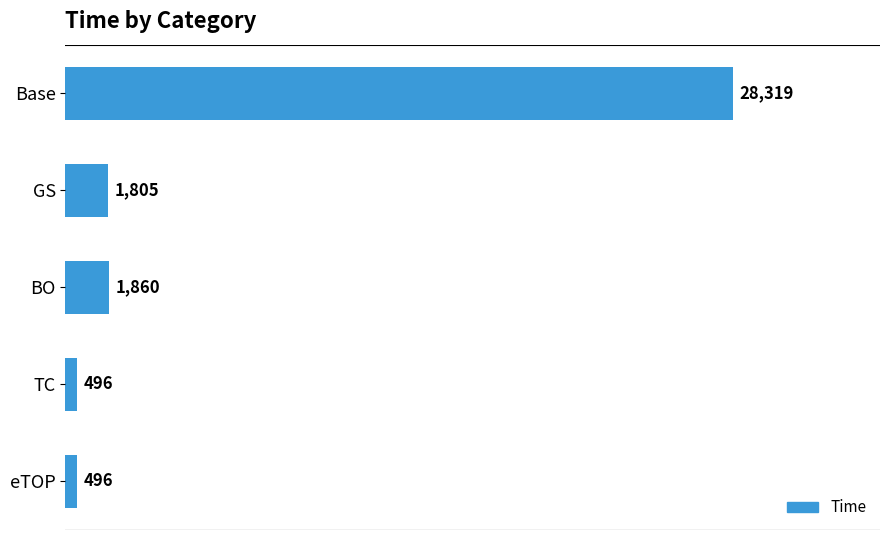

What position from the bottom is eTOP?

1